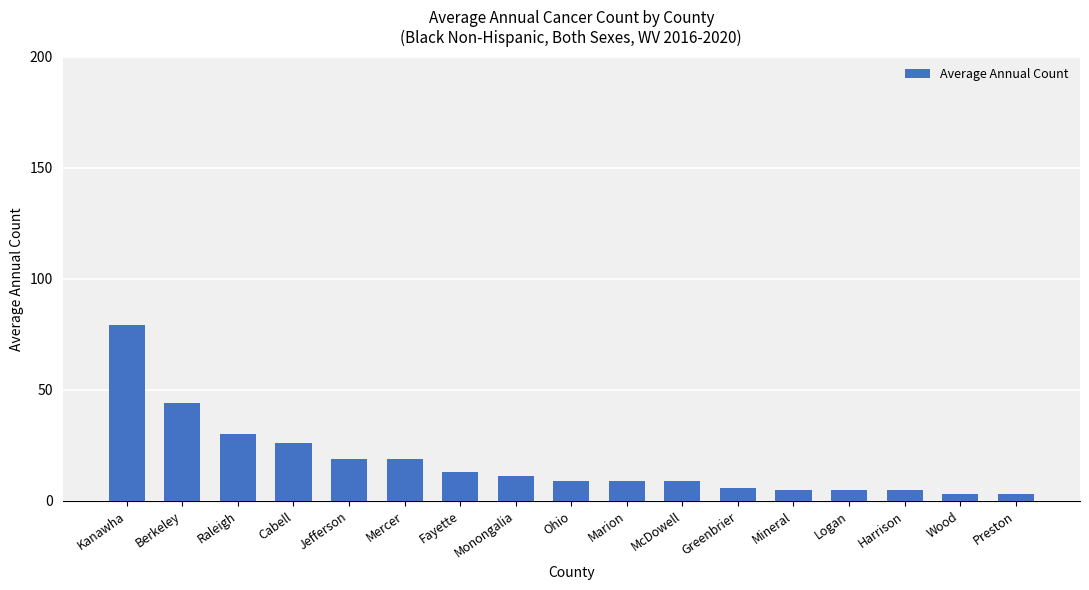

What is the average value?

17